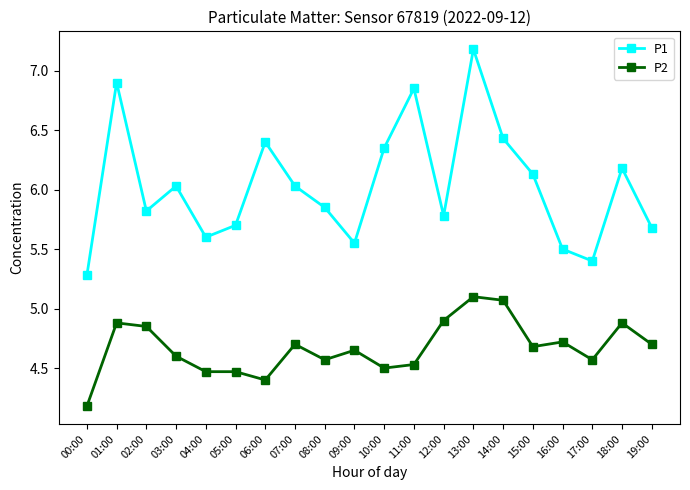

At how many categories does at least one series exceed 7?

1